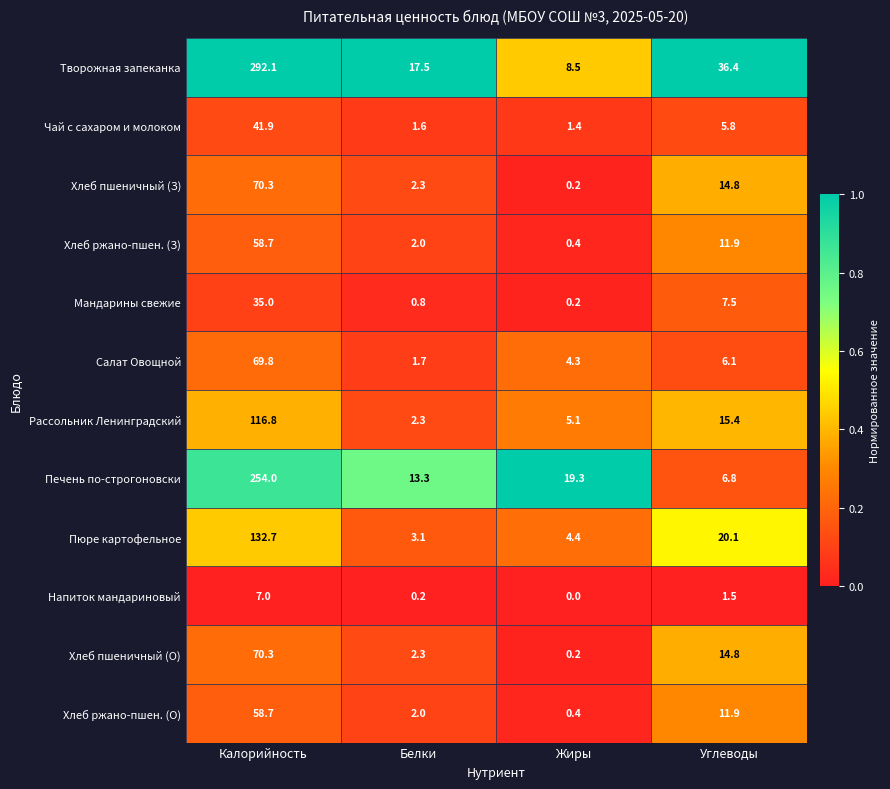

What is the difference between the highest and lowest values at Белки?

17.3